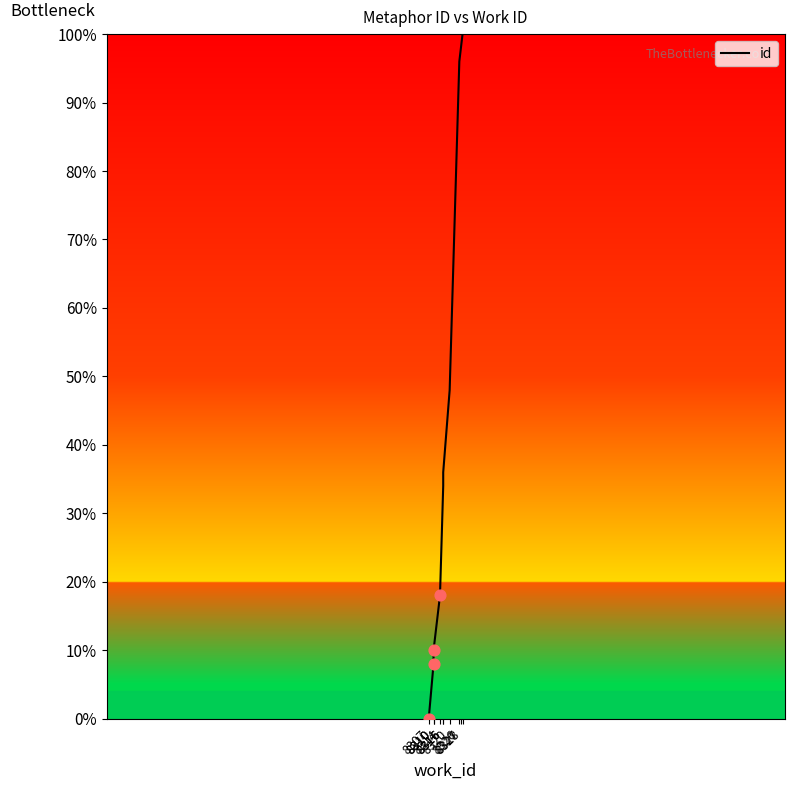

Which has a higher value, 8316 or 8326?

8326